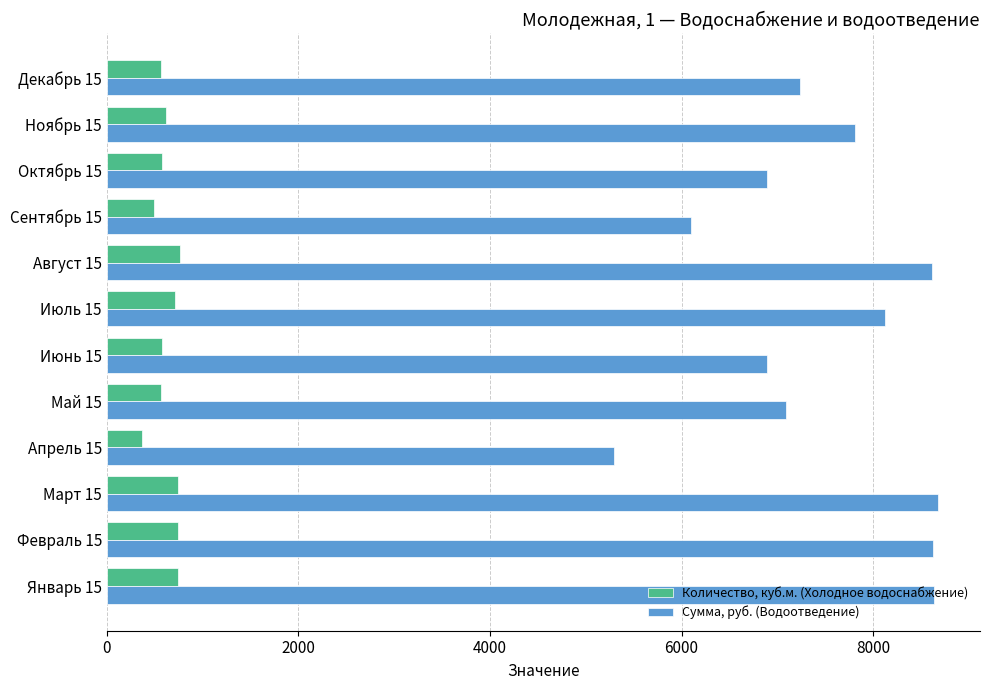

Rank the series by their maximum value, from highest to lowest.

Сумма, руб. (Водоотведение), Количество, куб.м. (Холодное водоснабжение)